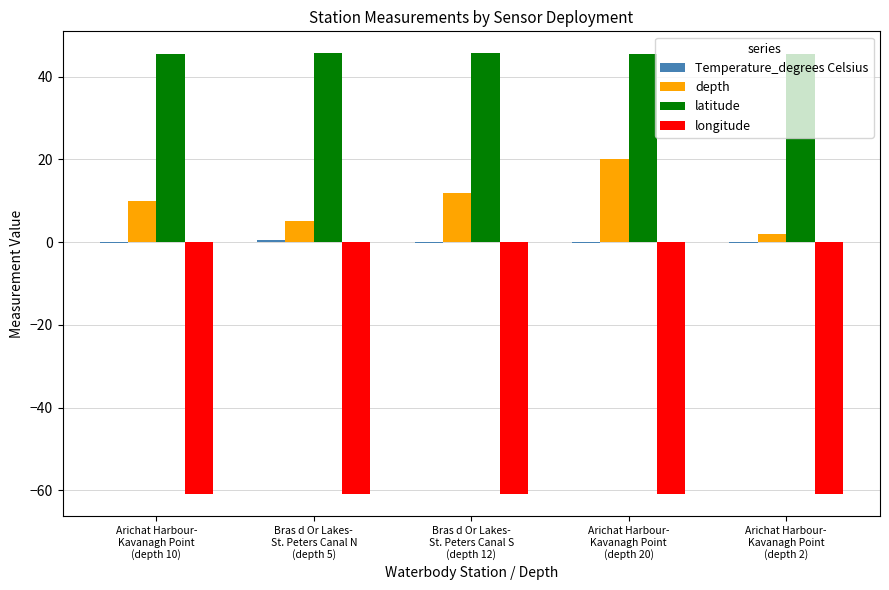

What is the sum of all depth values?

49.0